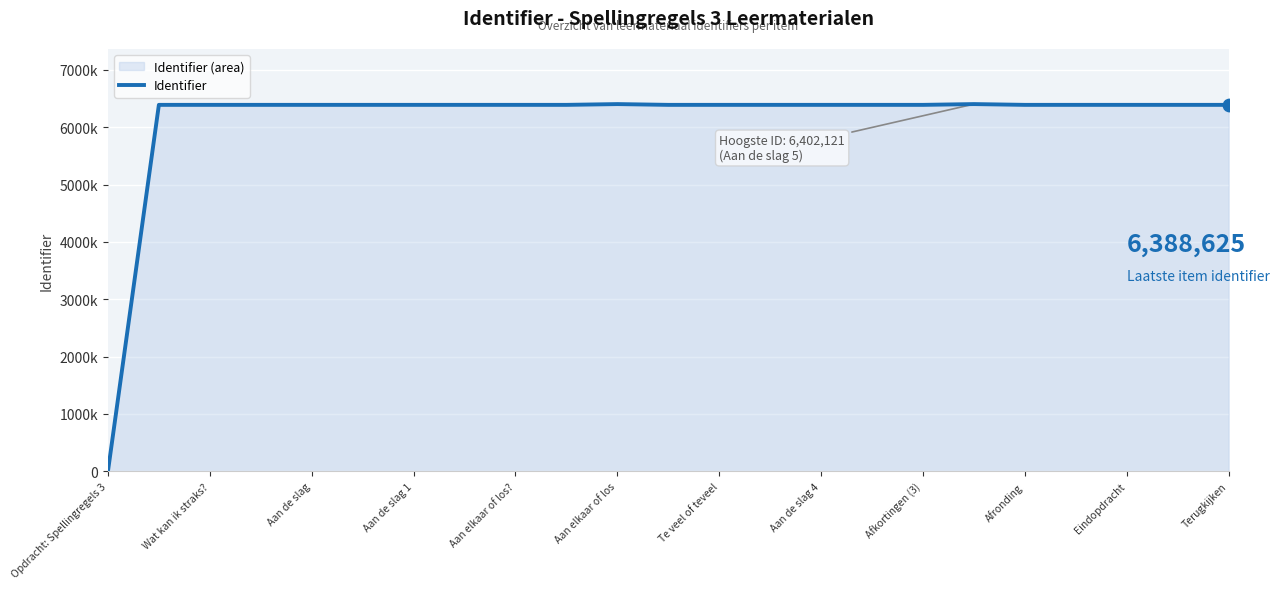

What is the ratio of the value at 20 to the value at Aan elkaar of los?

1.0